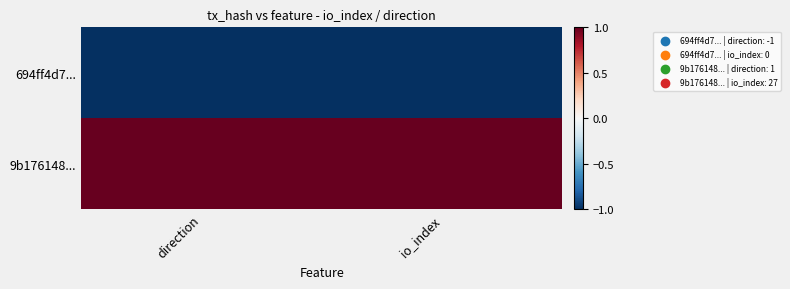

Which series has the largest total across all categories?

9b176148...